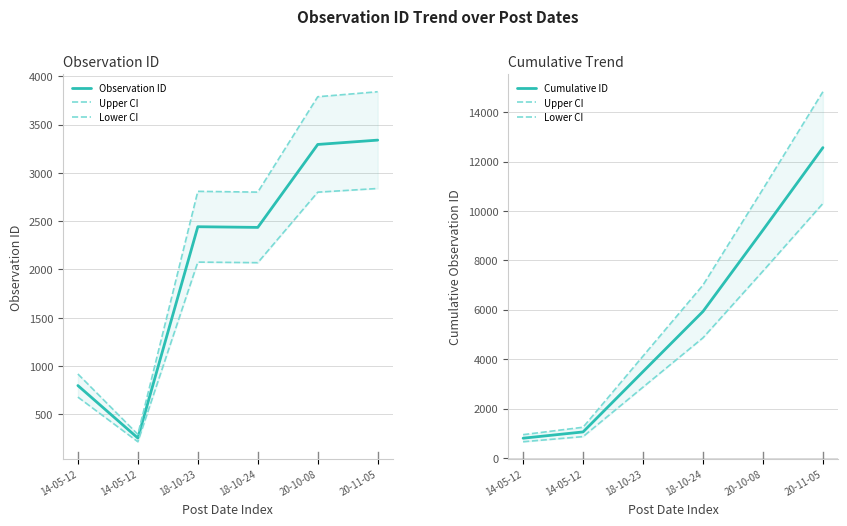

Is the value of Cumulative ID at 14-05-12 greater than the value of Lower CI at 14-05-12?

Yes